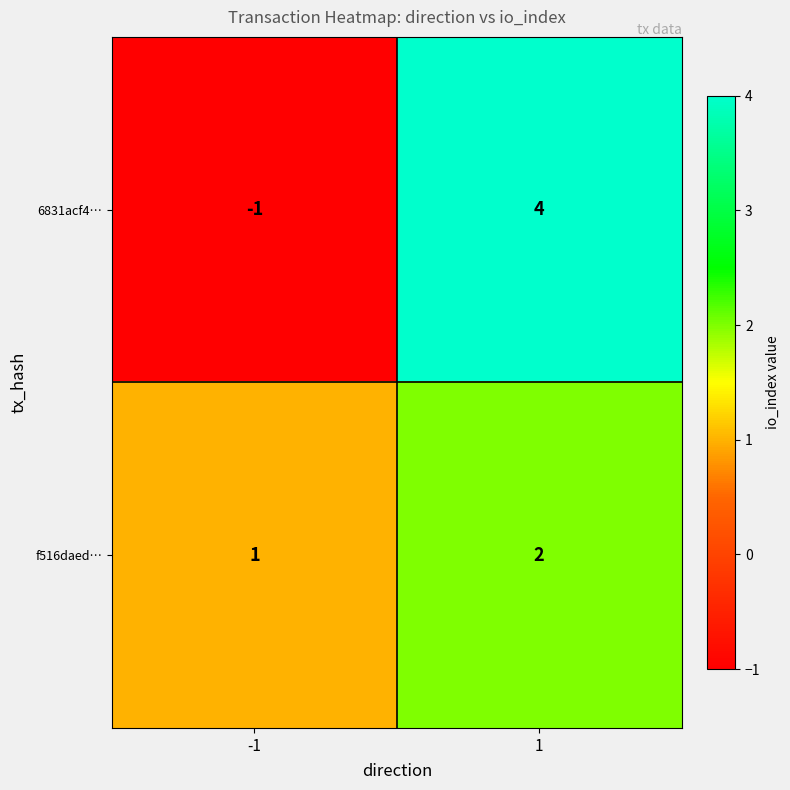

List the series in order of their peak value, lowest first.

f516daed…, 6831acf4…